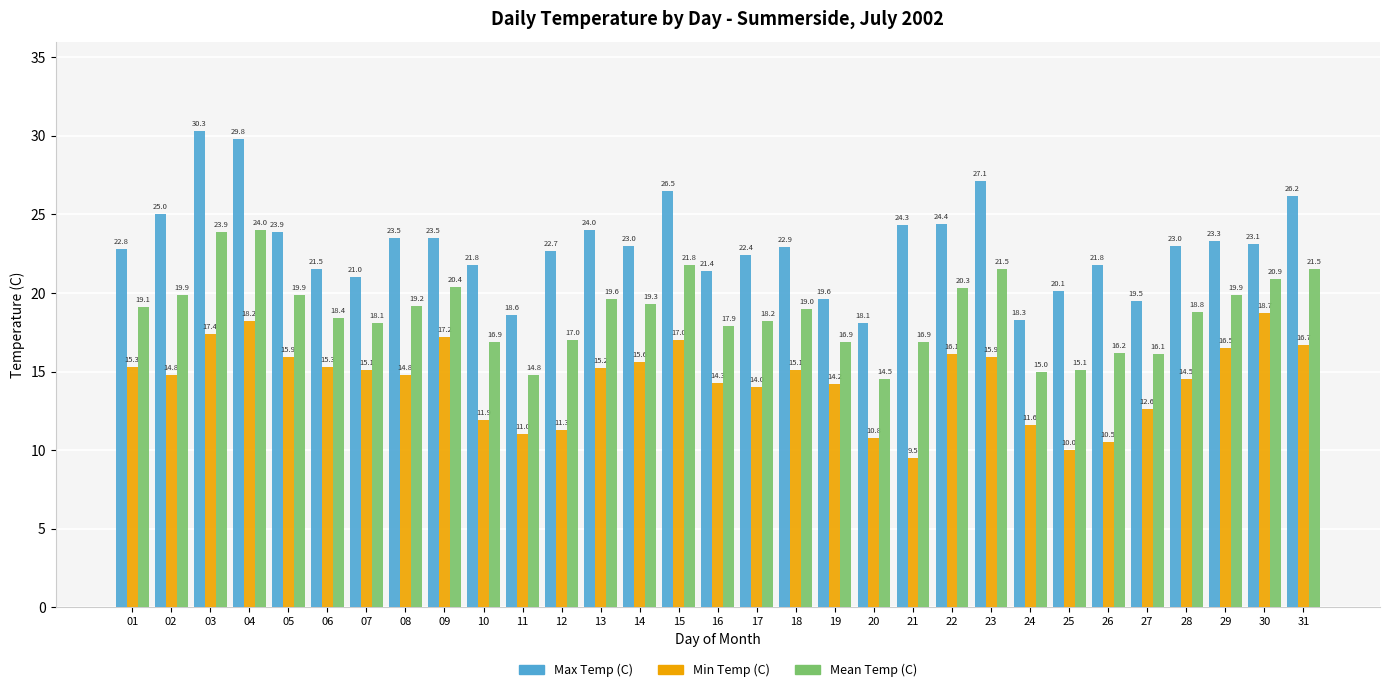

The value of Min Temp (C) at 13 is 21.9. True or false?

False